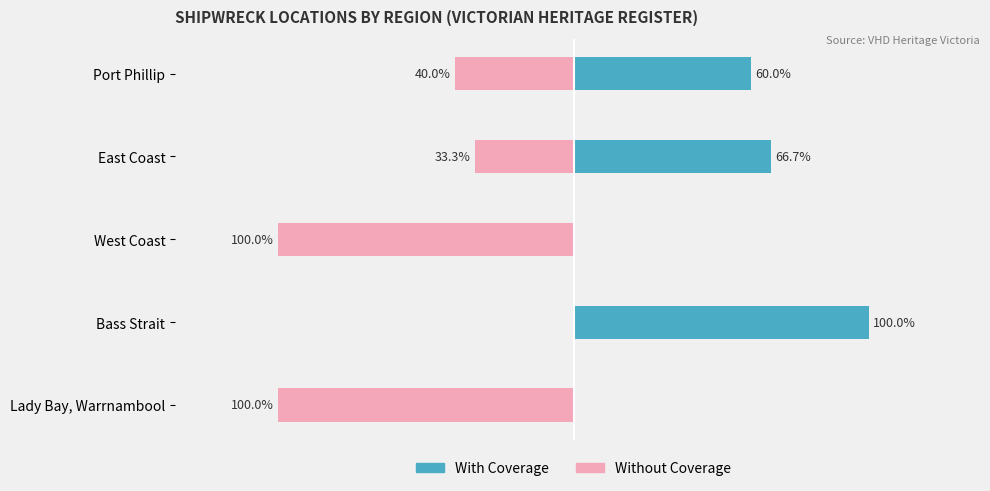

What is the difference between the Without Coverage values at West Coast and East Coast?

66.7